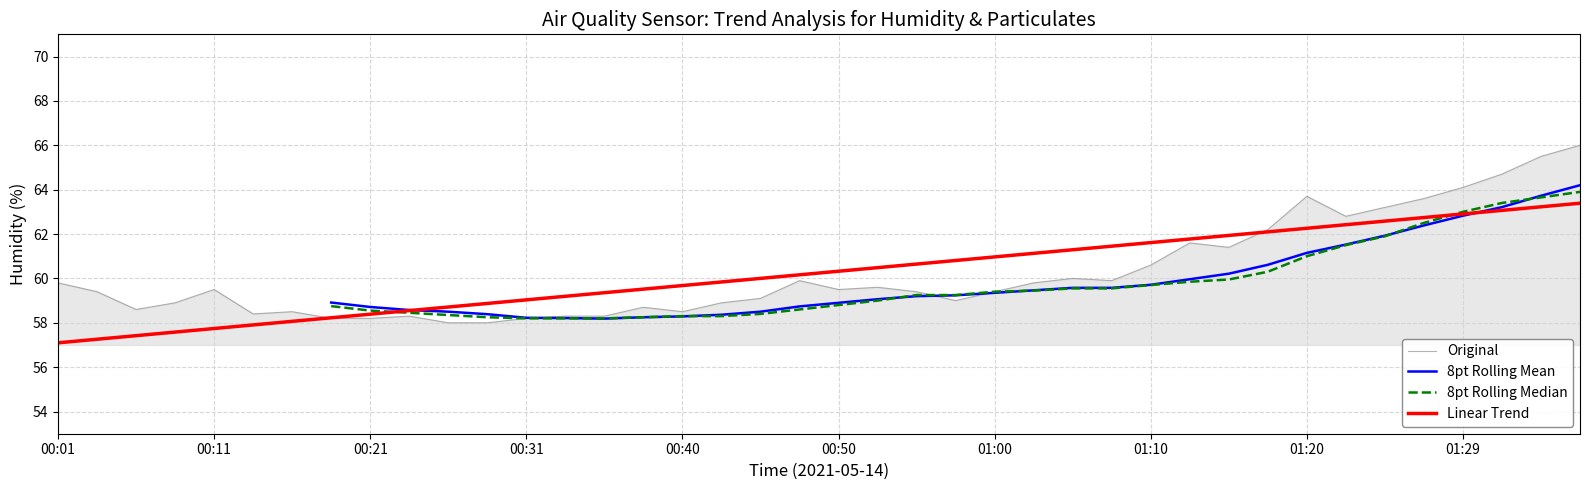

True or false: Linear Trend has more than 0 interior local peaks.

False